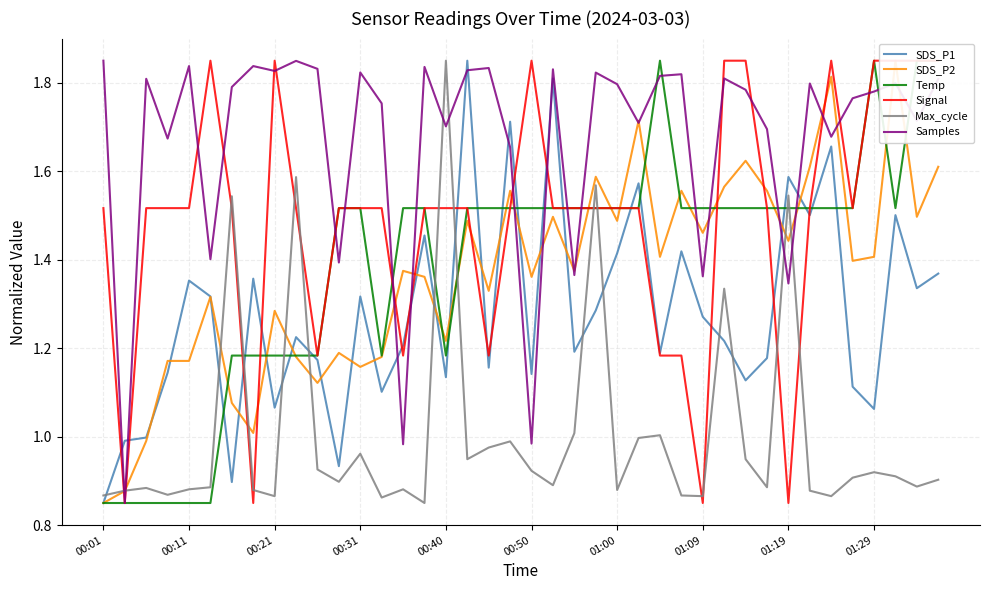

Is it true that Samples equals 1.0 at 00:40?

False